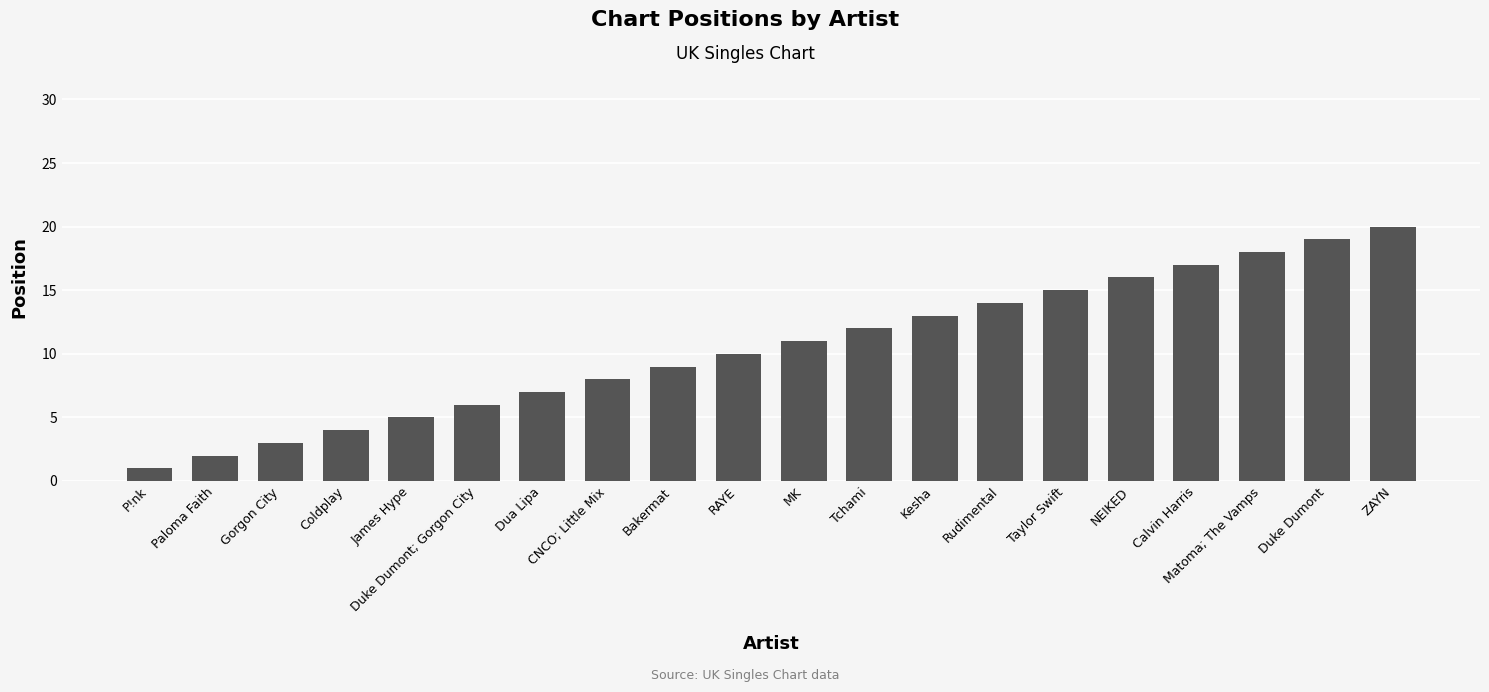

Reading left to right, extract all data points from this chart.

1	2	3	4	5	6	7	8	9	10	11	12	13	14	15	16	17	18	19	20